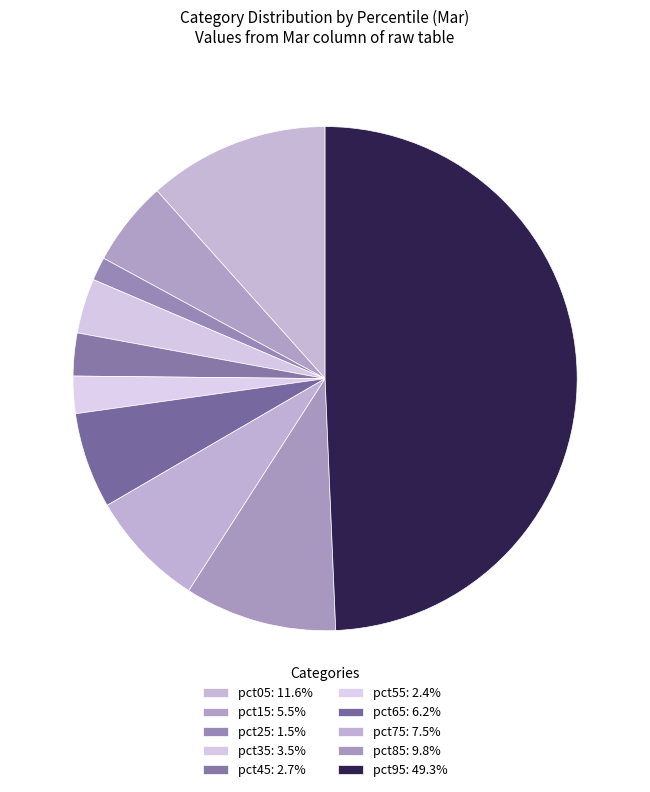

What percentage is the pct05 slice, to the nearest percent?

12%